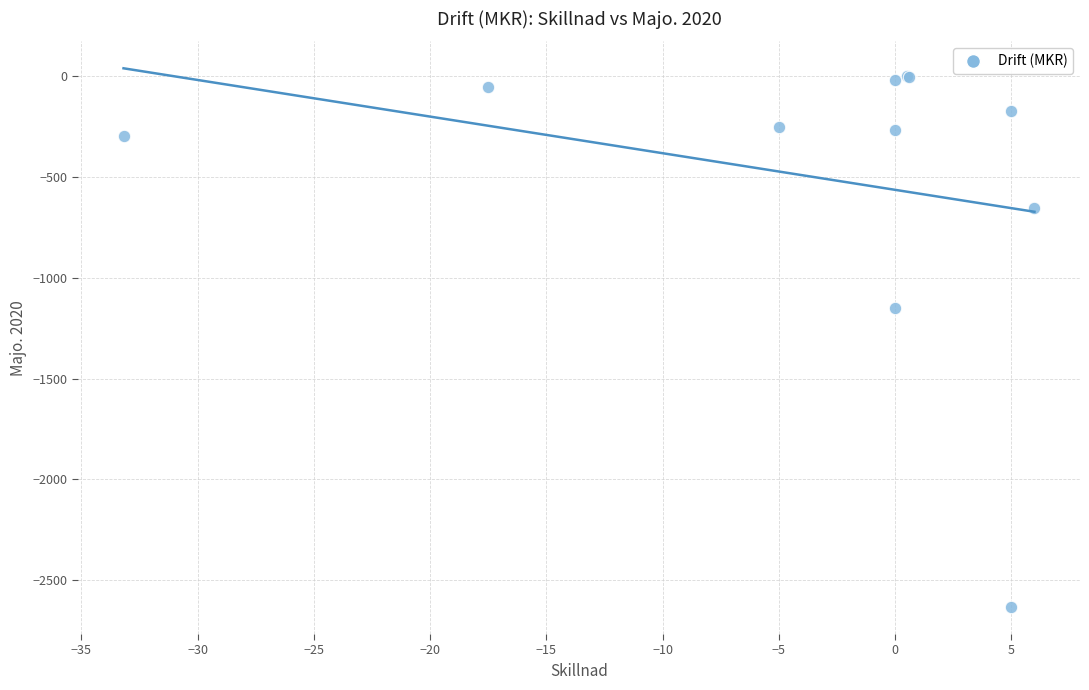

What Y value in the scatter plot is closest to -1316?

-1152.7